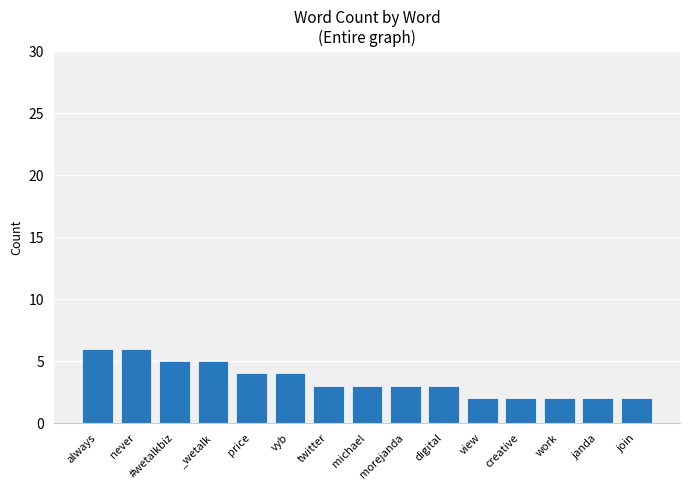

Reading right to left, transcribe all the data shown in this chart.

2	2	2	2	2	3	3	3	3	4	4	5	5	6	6